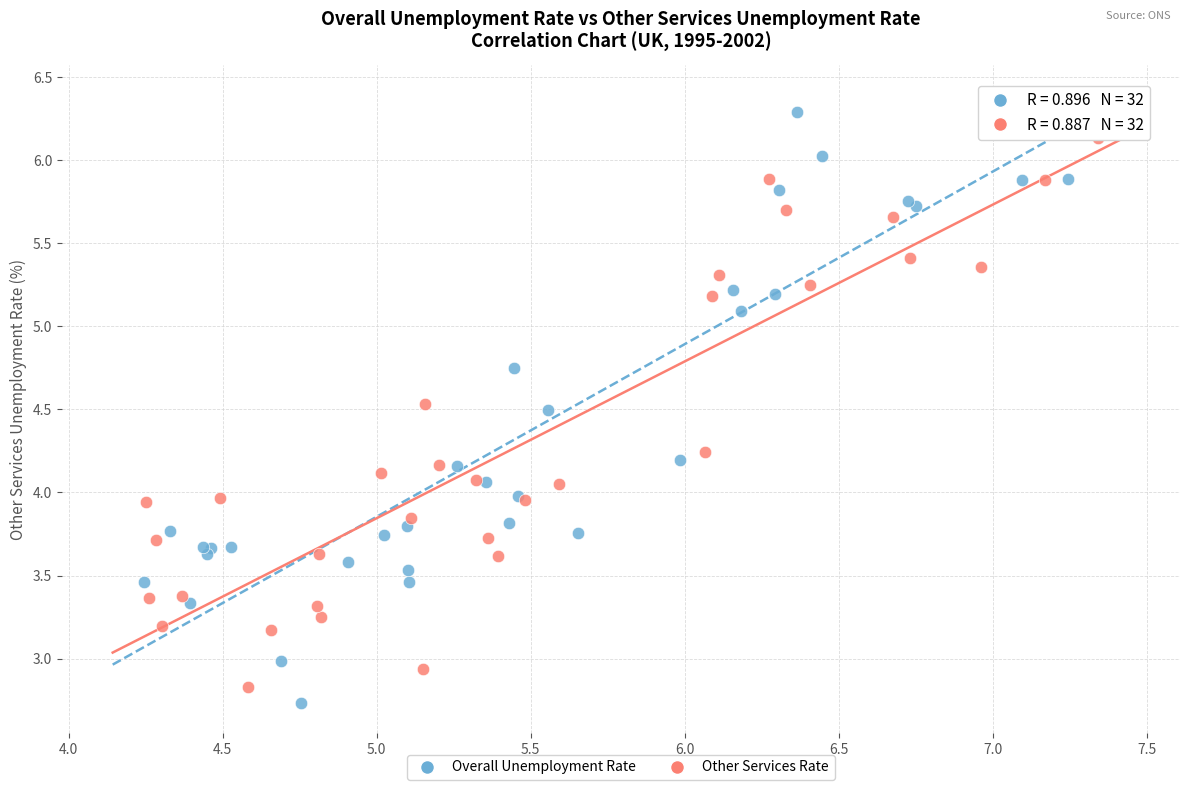

Which series contains the lowest Y value?

Overall Unemployment Rate